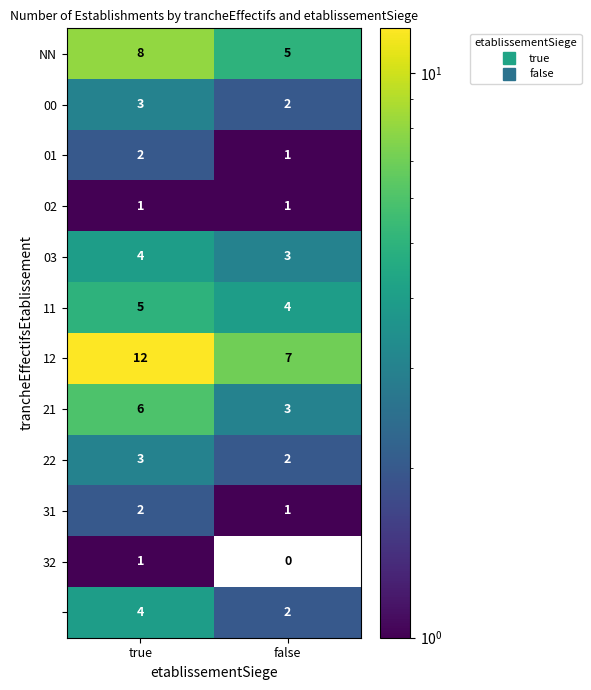

How many data points does each series have?

2